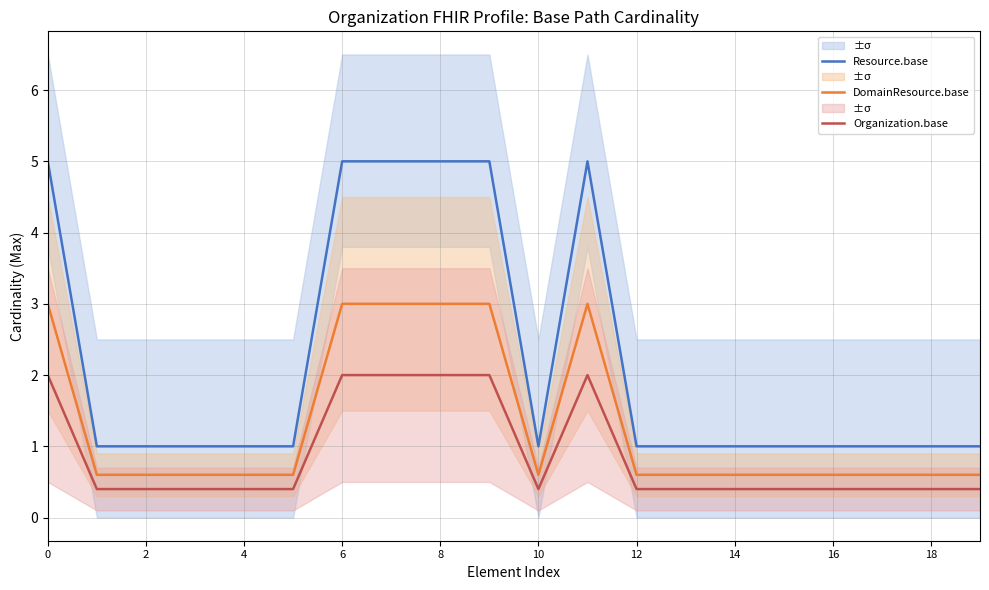

The value of DomainResource.base at 8 is 3.0. True or false?

True